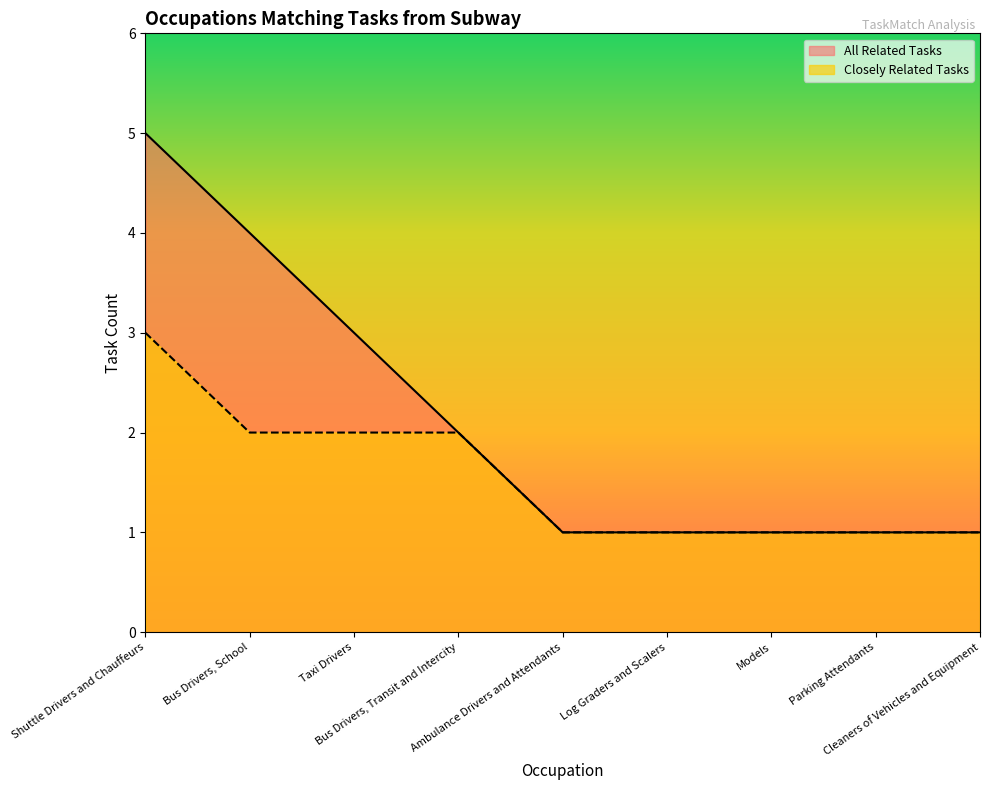

What is the label of the 3rd point from the left?

Taxi Drivers